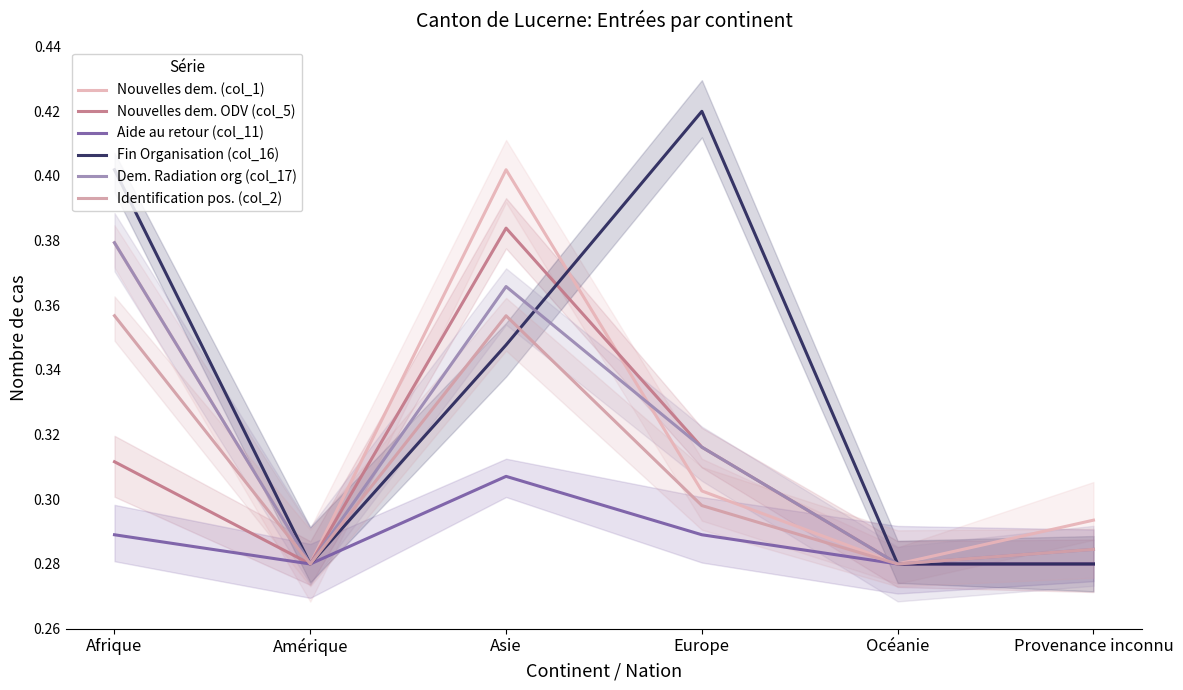

What is the value of the Aide au retour (col_11) point at the 4th from the left?

0.3